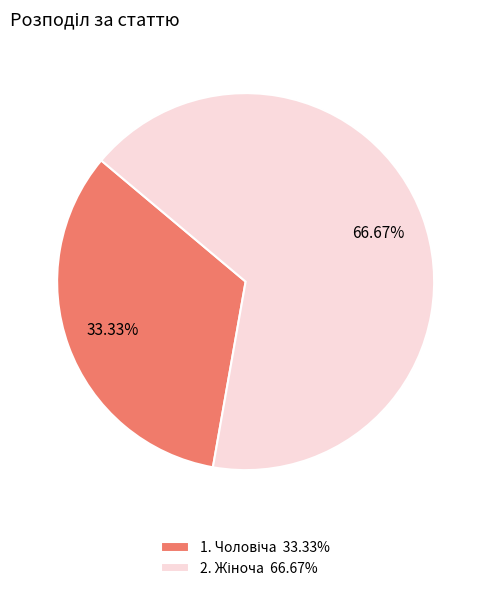

To the nearest percent, what is the difference between the largest and smallest slice percentages?

33%